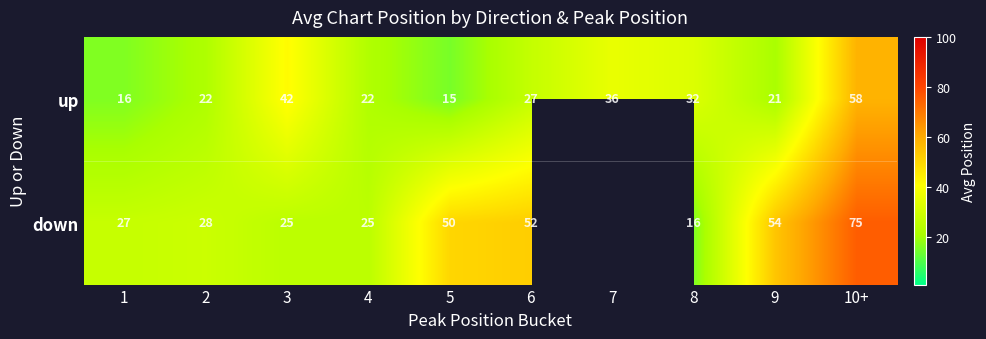

What is the total value across all series at 10+?

133